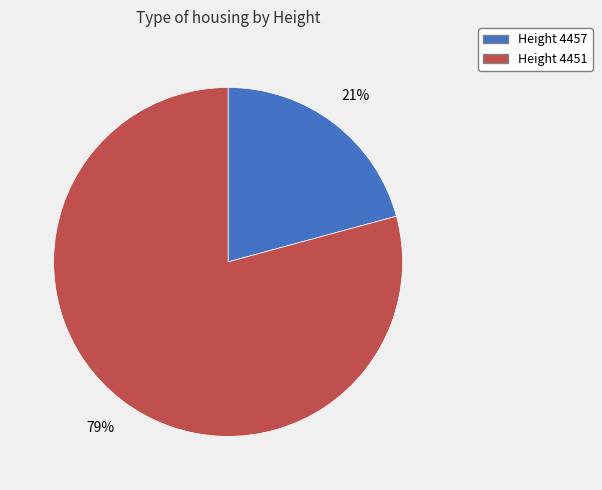

To the nearest percent, what is the average slice percentage?

50%